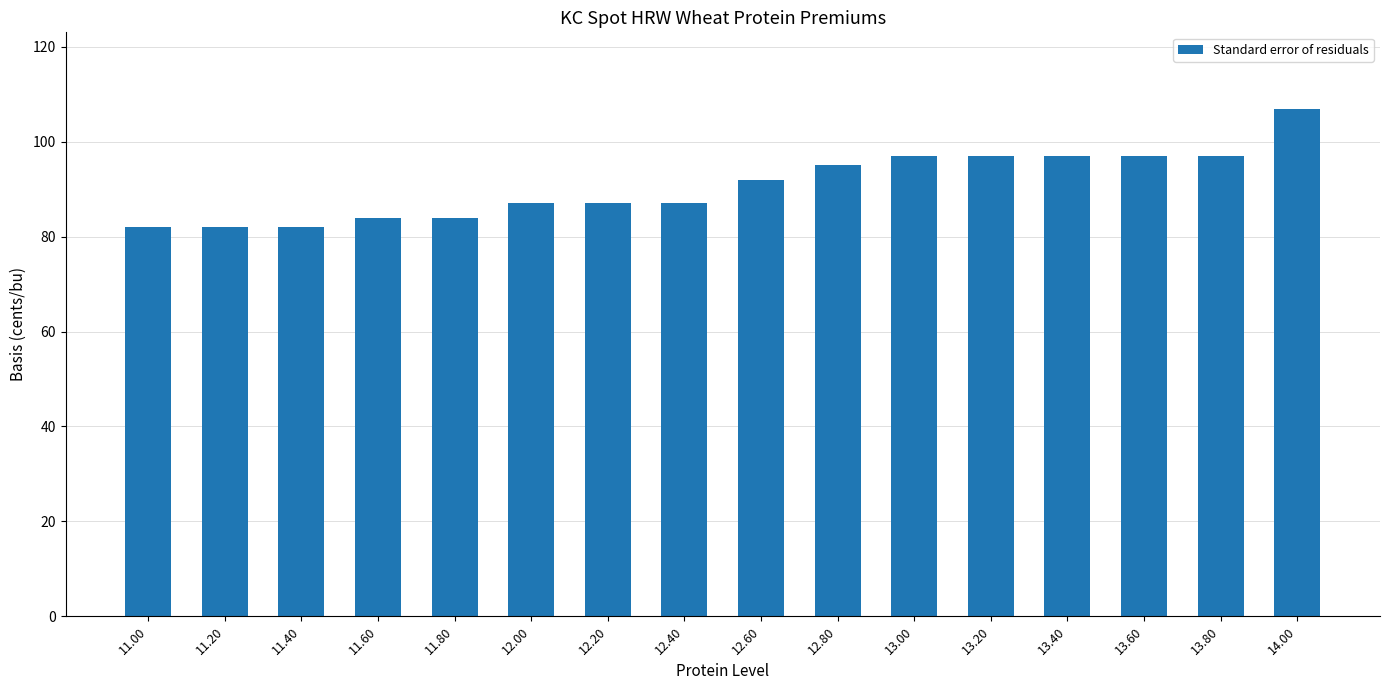

How many bars are there in total?

16